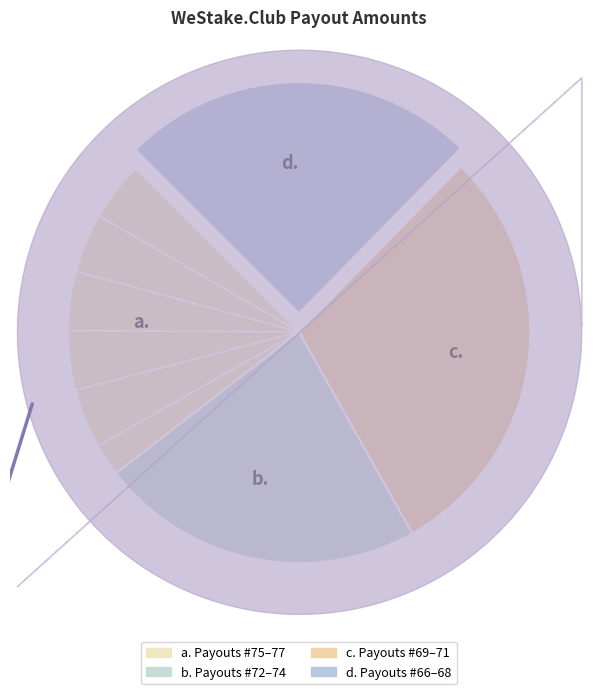

What is the ratio of the value at c. to the value at a.?

1.3